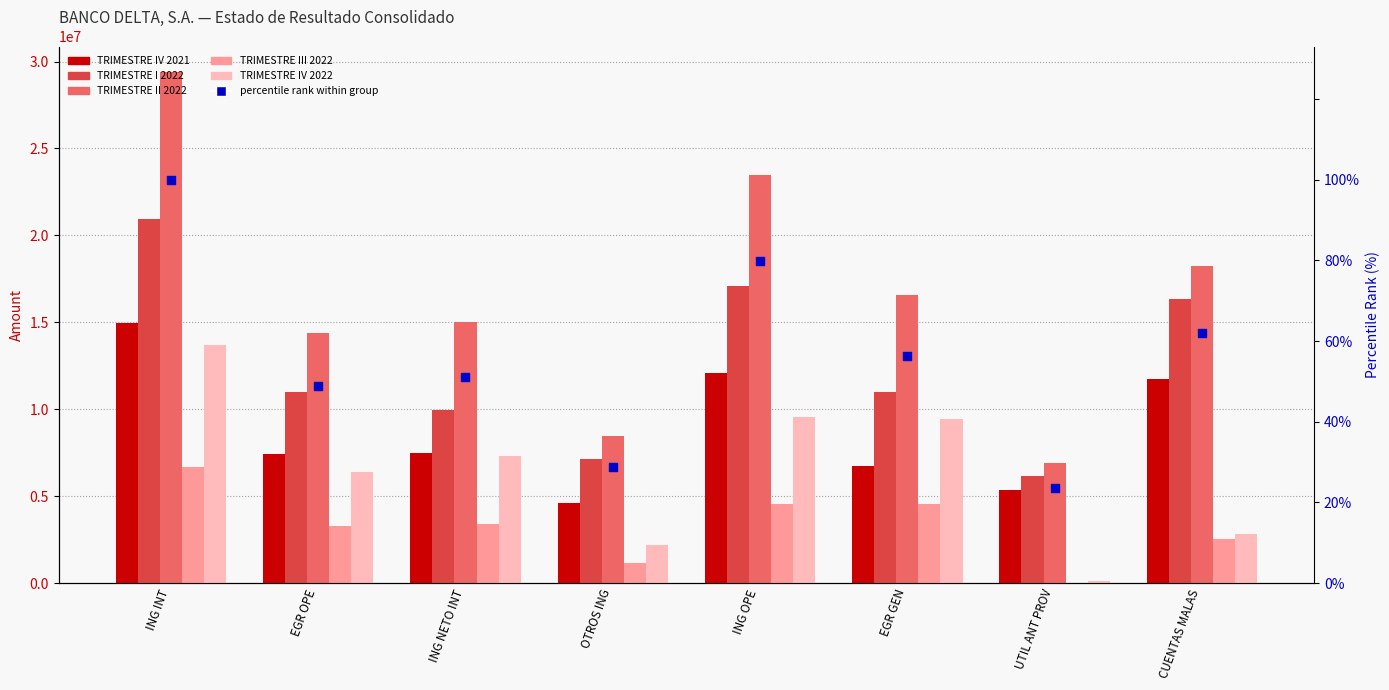

At how many categories does at least one series exceed 1449710?

8